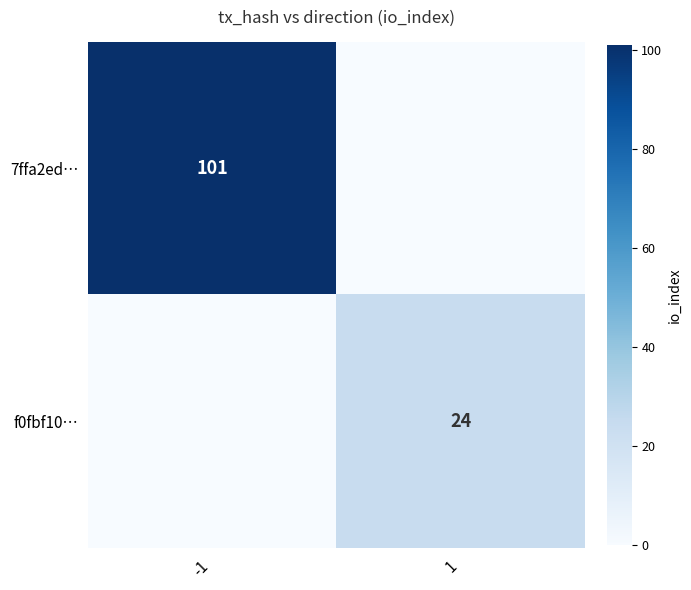

The value of 7ffa2ed… at -1 is 53. True or false?

False